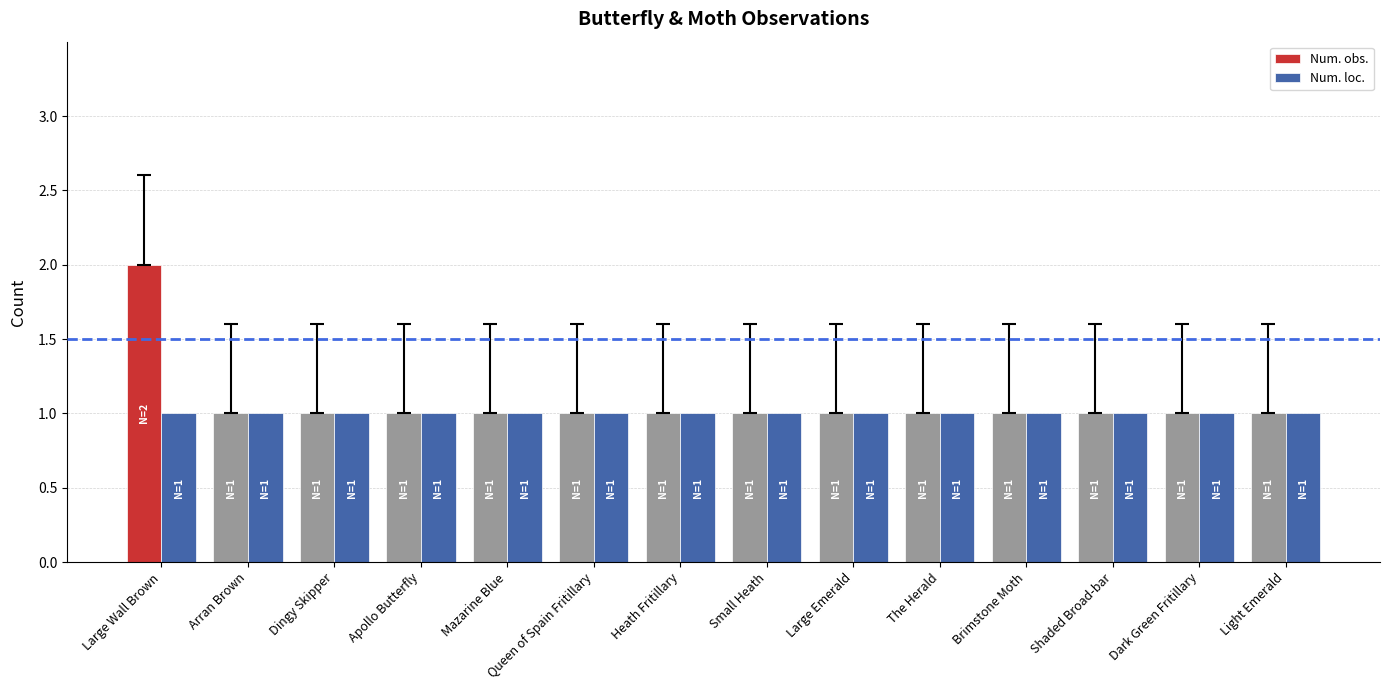

Does the chart contain stacked bars?

No